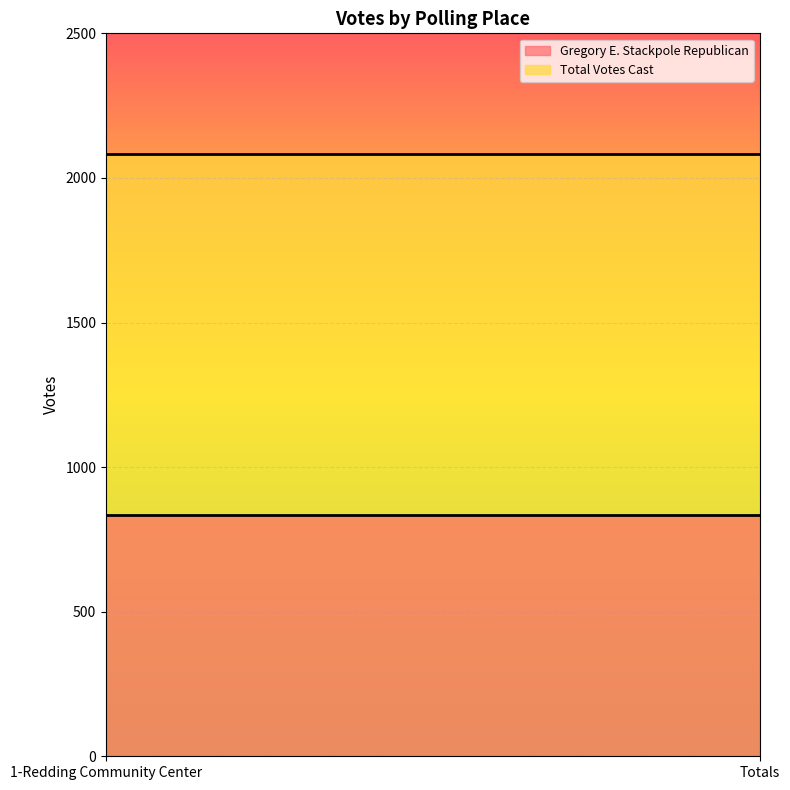

At how many categories does at least one series exceed 1574?

2